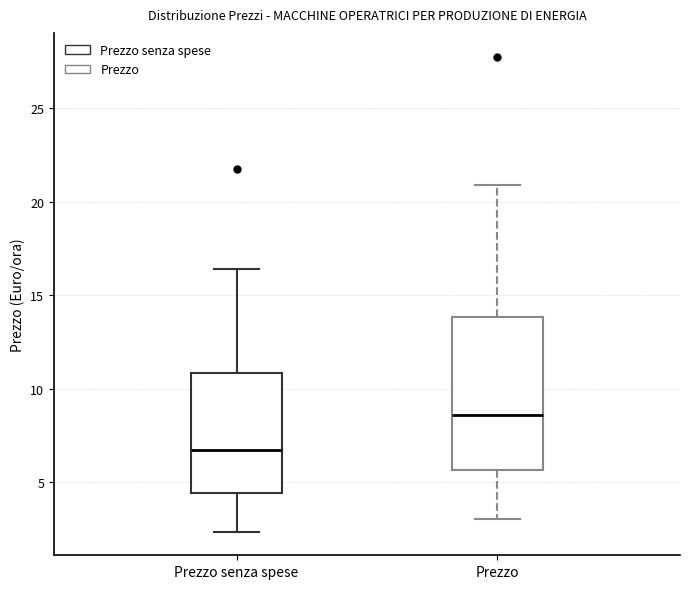

Where is the lower edge of the box for Prezzo senza spese on the y-axis? The values are not printed on the chart, so give them approximately, as read against the axis.

4.5